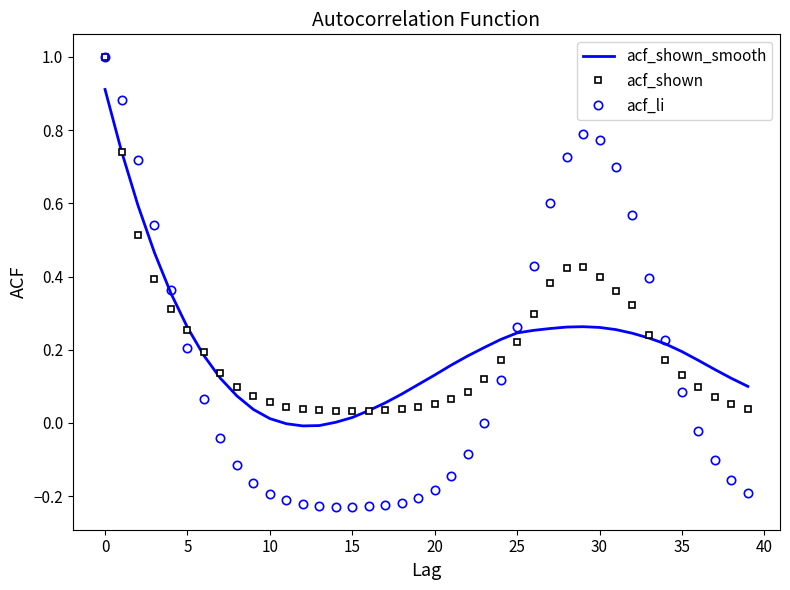

What is the maximum value shown in the chart?

1.0